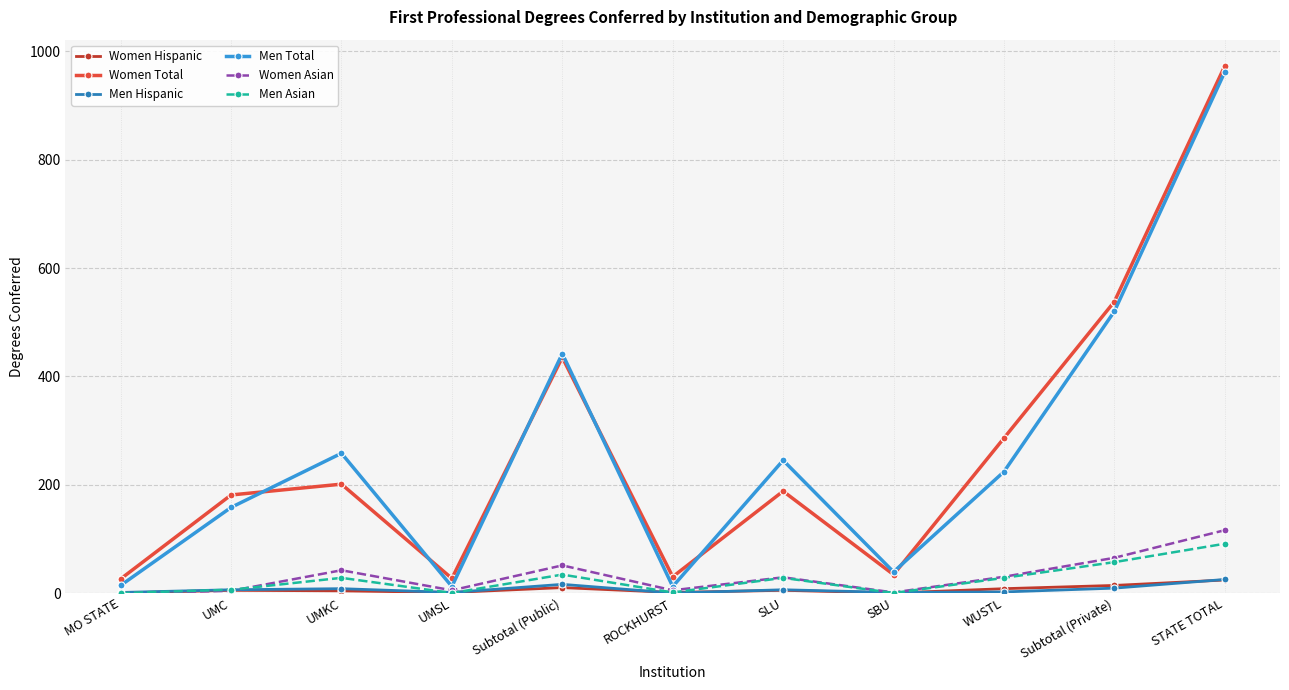

What is the sum of all Men Total values?

2886